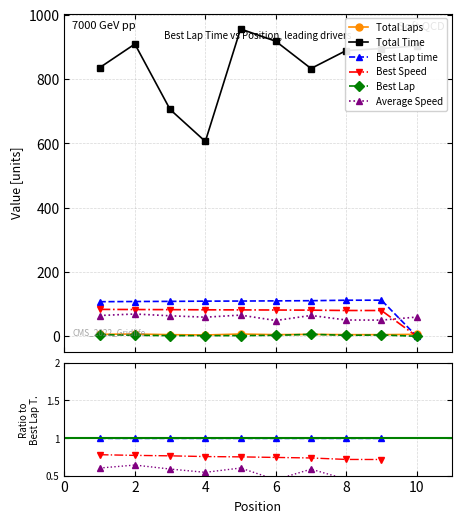

How many data points does each series have?

10